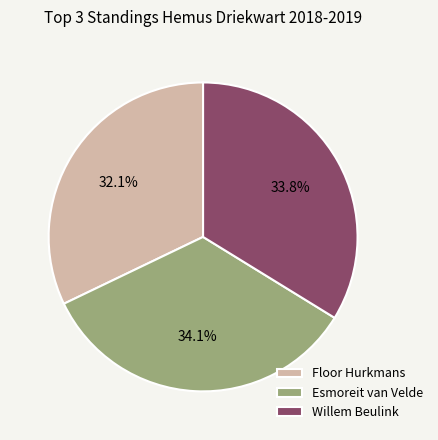

What is the ratio of the value at Esmoreit van Velde to the value at Floor Hurkmans?

1.1